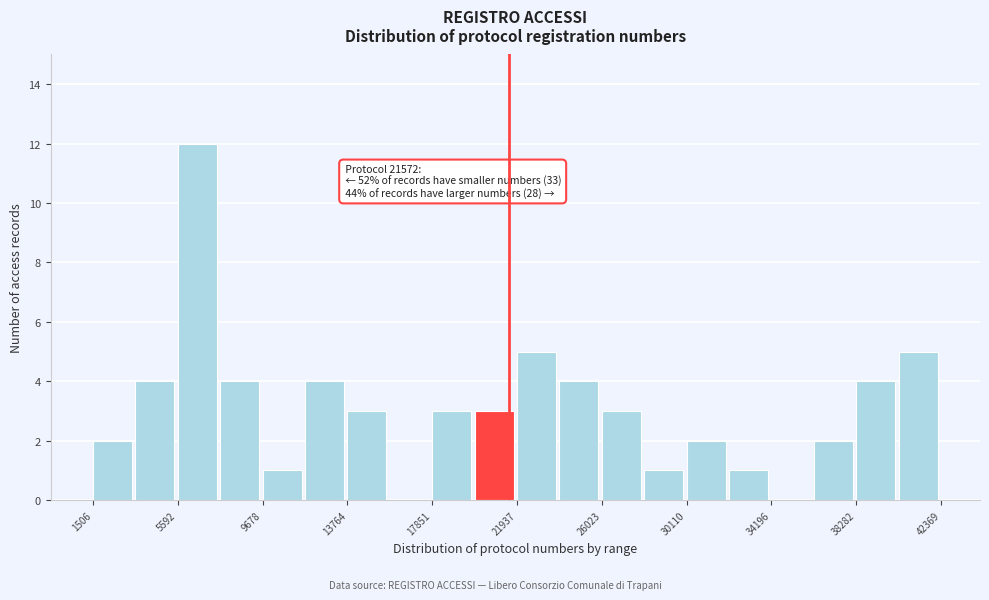

Which range on the x-axis has the tallest bar?

5500 to 7500